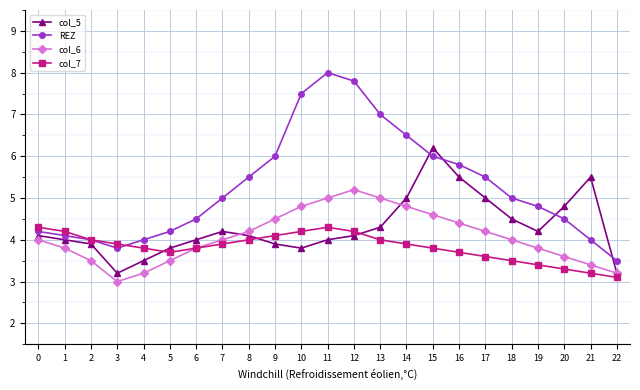

Which series has the largest total across all categories?

REZ